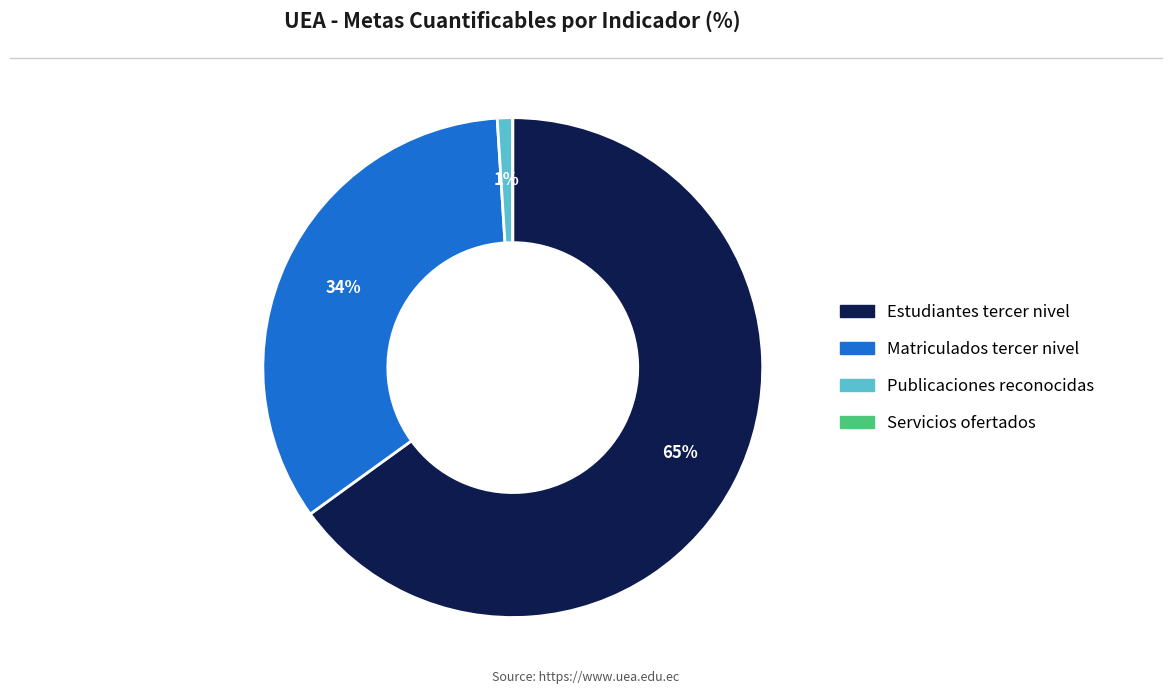

What is the largest slice in the pie chart?

Estudiantes tercer nivel